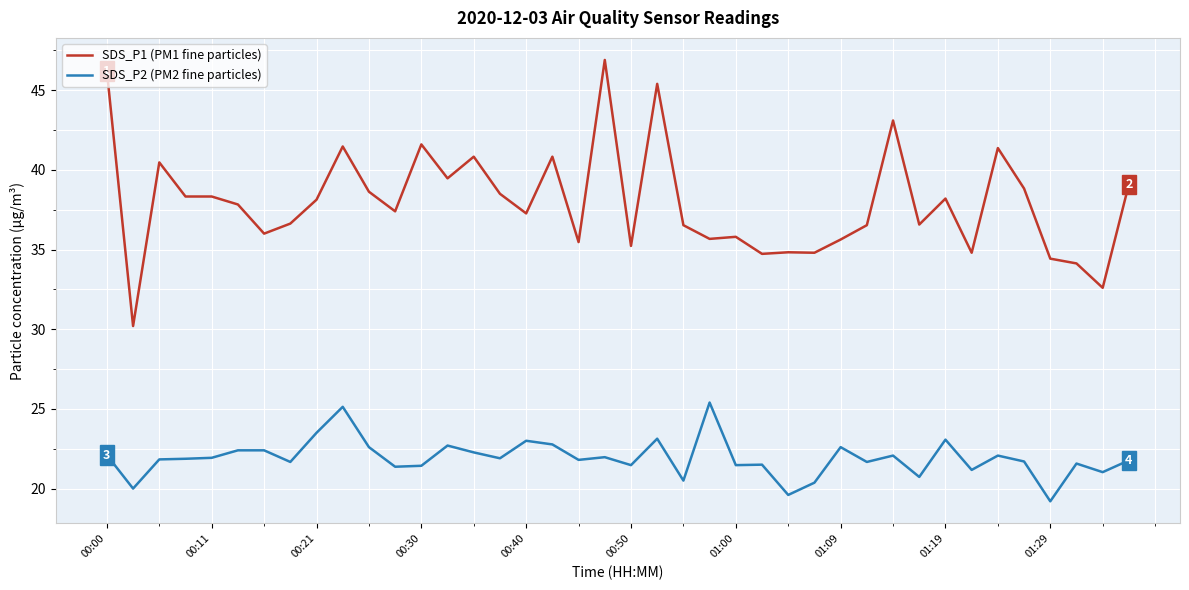

What is the minimum value shown in the chart?

19.2